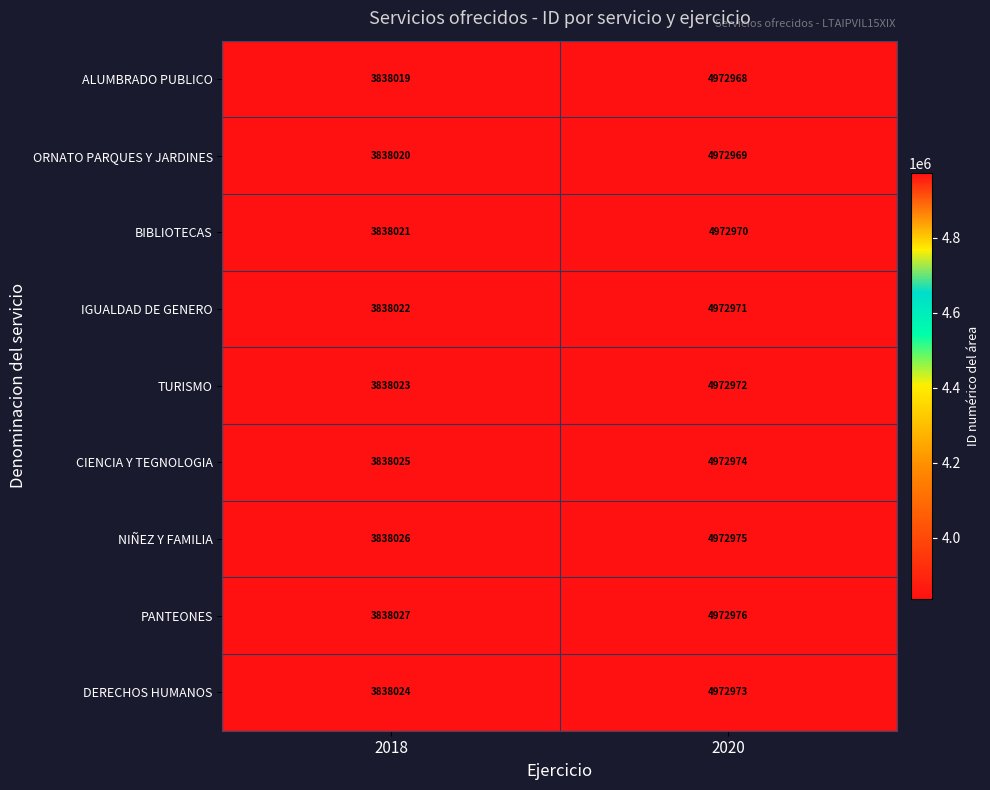

What is the difference between the highest and lowest values at 2018?

8